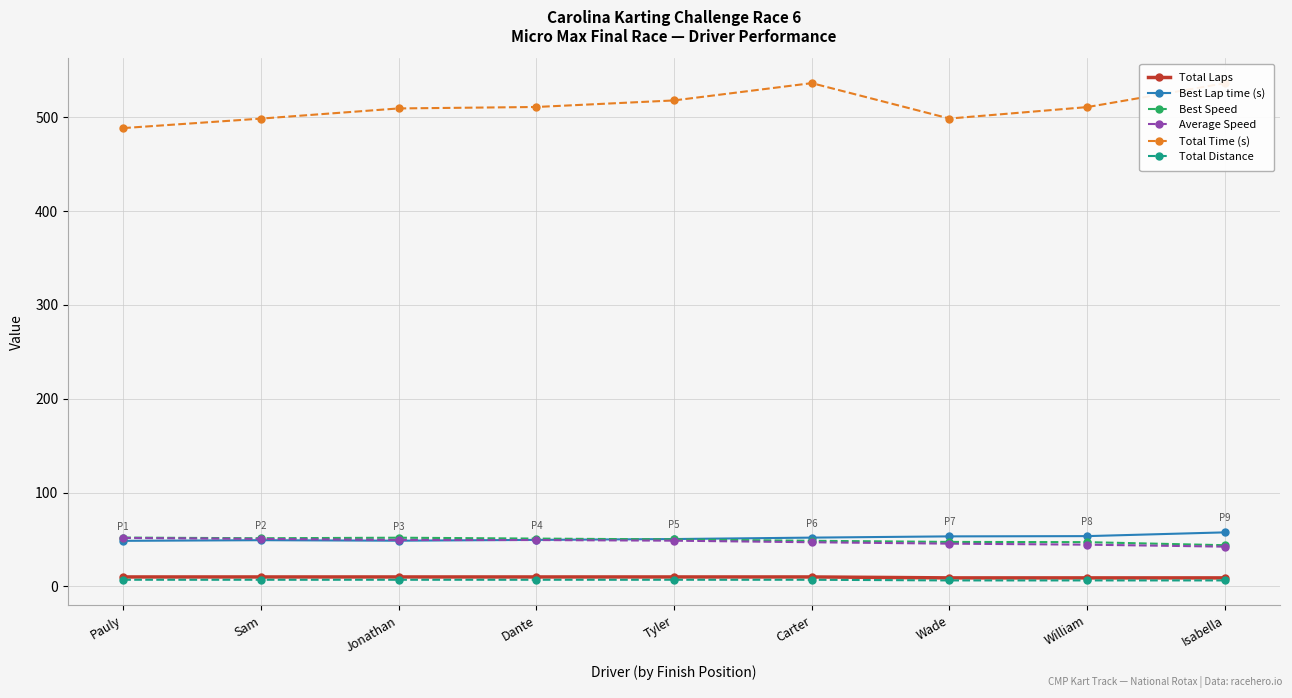

The value of Best Lap time (s) at Wade is 53.2. True or false?

True